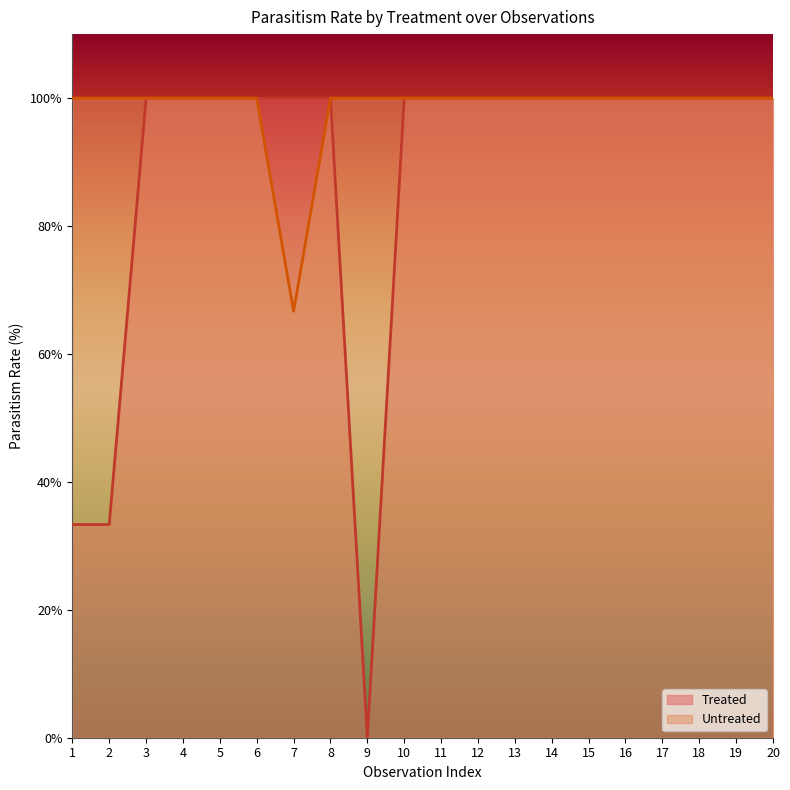

True or false: Treated and Untreated cross at least once.

False